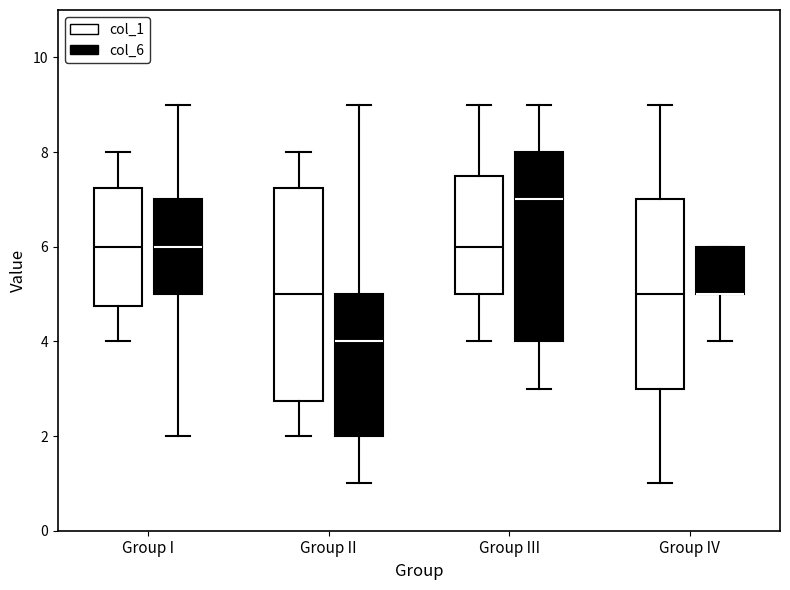

Reading left to right, transcribe this box plot: for each box, give where its median line is, the range the box spans, and where its two whiskers end, as read against the y-axis. The values are not printed on the chart, so give them approximately, as read against the axis.

Group I (col_1): median 6.0, box 4.8 to 7.2, whiskers 4.0 to 8.0
Group I (col_6): median 6.0, box 5.0 to 7.0, whiskers 2.0 to 9.0
Group II (col_1): median 5.0, box 2.8 to 7.2, whiskers 2.0 to 8.0
Group II (col_6): median 4.0, box 2.0 to 5.0, whiskers 1.0 to 9.0
Group III (col_1): median 6.0, box 5.0 to 7.6, whiskers 4.0 to 9.0
Group III (col_6): median 7.0, box 4.0 to 8.0, whiskers 3.0 to 9.0
Group IV (col_1): median 5.0, box 3.0 to 7.0, whiskers 1.0 to 9.0
Group IV (col_6): median 5.0 (drawn on the box's lower edge), box 5.0 to 6.0, whiskers 4.0 to 6.0